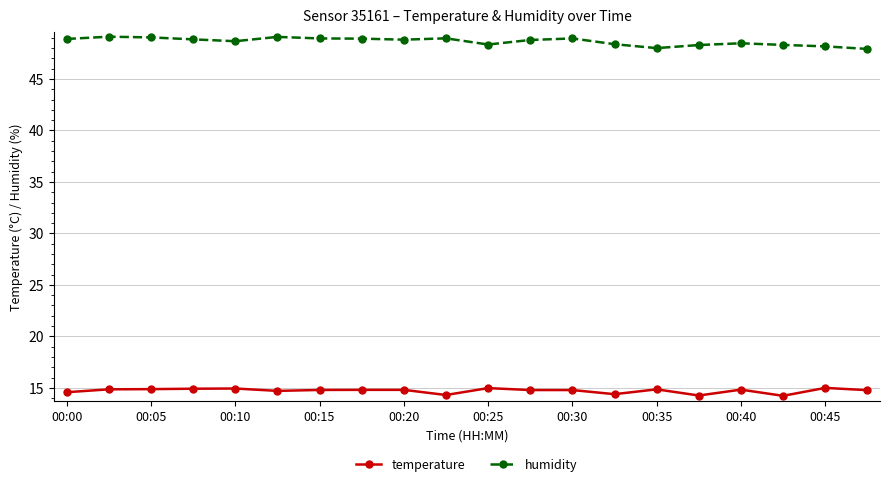

True or false: humidity has more than 2 interior local peaks.

True